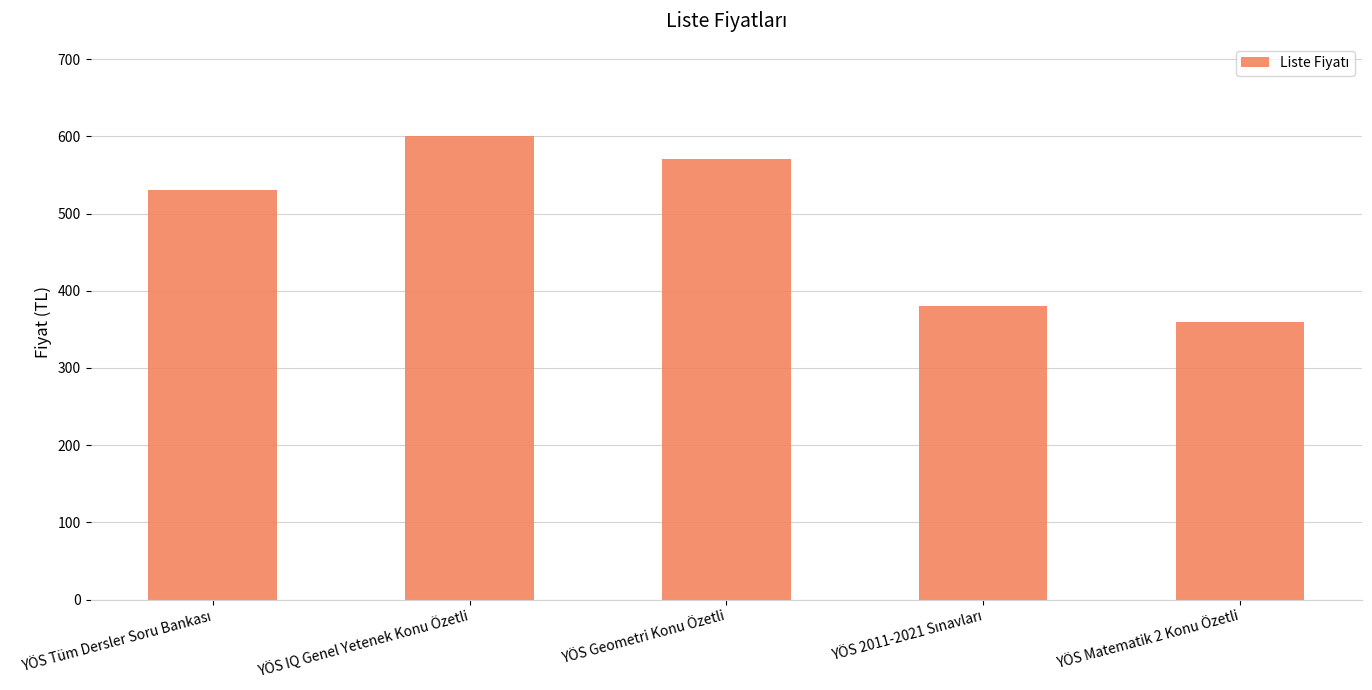

At which category does the chart reach its peak across all series?

YÖS IQ Genel Yetenek Konu Özetli